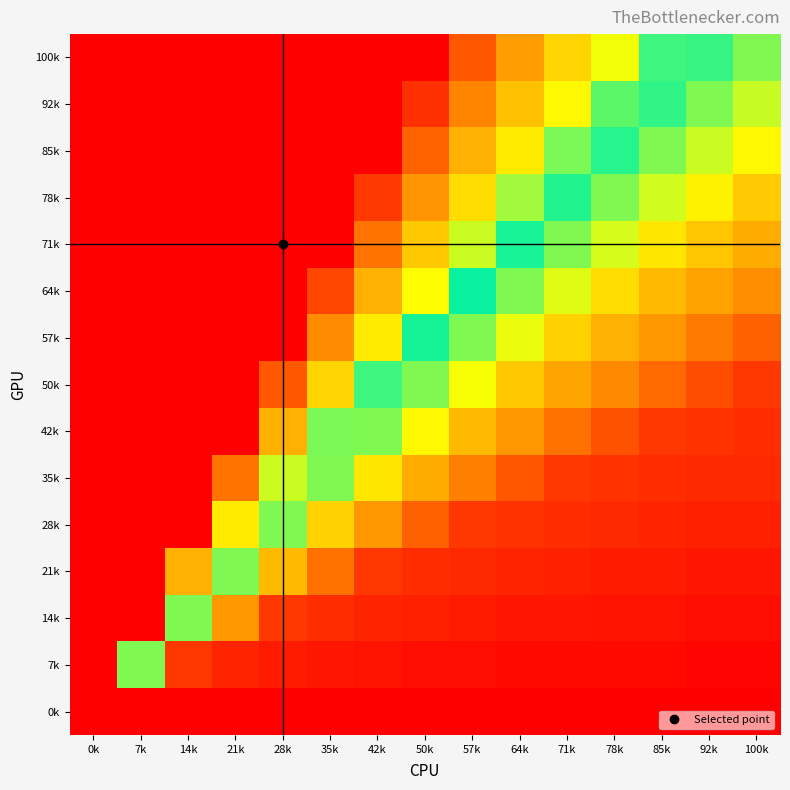

Reading left to right, list all the values displayed in this chart.

100k: 0k=0.0	7k=0.0	14k=0.0	21k=0.0	28k=0.0	35k=0.0	42k=0.0	50k=0.0	57k=0.2	64k=0.3	71k=0.4	78k=0.5	85k=0.5	92k=0.6	100k=0.7
92k: 0k=0.0	7k=0.0	14k=0.0	21k=0.0	28k=0.0	35k=0.0	42k=0.0	50k=0.1	57k=0.2	64k=0.3	71k=0.4	78k=0.5	85k=0.6	92k=0.7	100k=0.7
85k: 0k=0.0	7k=0.0	14k=0.0	21k=0.0	28k=0.0	35k=0.0	42k=0.0	50k=0.2	57k=0.3	64k=0.4	71k=0.5	78k=0.6	85k=0.7	92k=0.7	100k=0.8
78k: 0k=0.0	7k=0.0	14k=0.0	21k=0.0	28k=0.0	35k=0.0	42k=0.1	50k=0.3	57k=0.4	64k=0.5	71k=0.6	78k=0.7	85k=0.7	92k=0.8	100k=0.8
71k: 0k=0.0	7k=0.0	14k=0.0	21k=0.0	28k=0.0	35k=0.0	42k=0.2	50k=0.4	57k=0.5	64k=0.6	71k=0.7	78k=0.7	85k=0.8	92k=0.8	100k=0.8
64k: 0k=0.0	7k=0.0	14k=0.0	21k=0.0	28k=0.0	35k=0.1	42k=0.3	50k=0.4	57k=0.6	64k=0.7	71k=0.7	78k=0.8	85k=0.8	92k=0.9	100k=0.9
57k: 0k=0.0	7k=0.0	14k=0.0	21k=0.0	28k=0.0	35k=0.3	42k=0.4	50k=0.5	57k=0.7	64k=0.7	71k=0.8	78k=0.8	85k=0.9	92k=0.9	100k=0.9
50k: 0k=0.0	7k=0.0	14k=0.0	21k=0.0	28k=0.2	35k=0.4	42k=0.5	50k=0.7	57k=0.7	64k=0.8	71k=0.9	78k=0.9	85k=0.9	92k=0.9	100k=1.0
42k: 0k=0.0	7k=0.0	14k=0.0	21k=0.0	28k=0.3	35k=0.5	42k=0.7	50k=0.8	57k=0.8	64k=0.9	71k=0.9	78k=0.9	85k=1.0	92k=1.0	100k=1.0
35k: 0k=0.0	7k=0.0	14k=0.0	21k=0.2	28k=0.5	35k=0.7	42k=0.8	50k=0.8	57k=0.9	64k=0.9	71k=1.0	78k=1.0	85k=1.0	92k=1.0	100k=1.0
28k: 0k=0.0	7k=0.0	14k=0.0	21k=0.4	28k=0.7	35k=0.8	42k=0.9	50k=0.9	57k=1.0	64k=1.0	71k=1.0	78k=1.0	85k=1.0	92k=1.0	100k=1.0
21k: 0k=0.0	7k=0.0	14k=0.3	21k=0.7	28k=0.8	35k=0.9	42k=1.0	50k=1.0	57k=1.0	64k=1.0	71k=1.0	78k=1.0	85k=1.0	92k=1.0	100k=1.0
14k: 0k=0.0	7k=0.0	14k=0.7	21k=0.9	28k=1.0	35k=1.0	42k=1.0	50k=1.0	57k=1.0	64k=1.0	71k=1.0	78k=1.0	85k=1.0	92k=1.0	100k=1.0
7k: 0k=0.0	7k=0.7	14k=1.0	21k=1.0	28k=1.0	35k=1.0	42k=1.0	50k=1.0	57k=1.0	64k=1.0	71k=1.0	78k=1.0	85k=1.0	92k=1.0	100k=1.0
0k: 0k=0.0	7k=1.0	14k=1.0	21k=1.0	28k=1.0	35k=1.0	42k=1.0	50k=1.0	57k=1.0	64k=1.0	71k=1.0	78k=1.0	85k=1.0	92k=1.0	100k=1.0